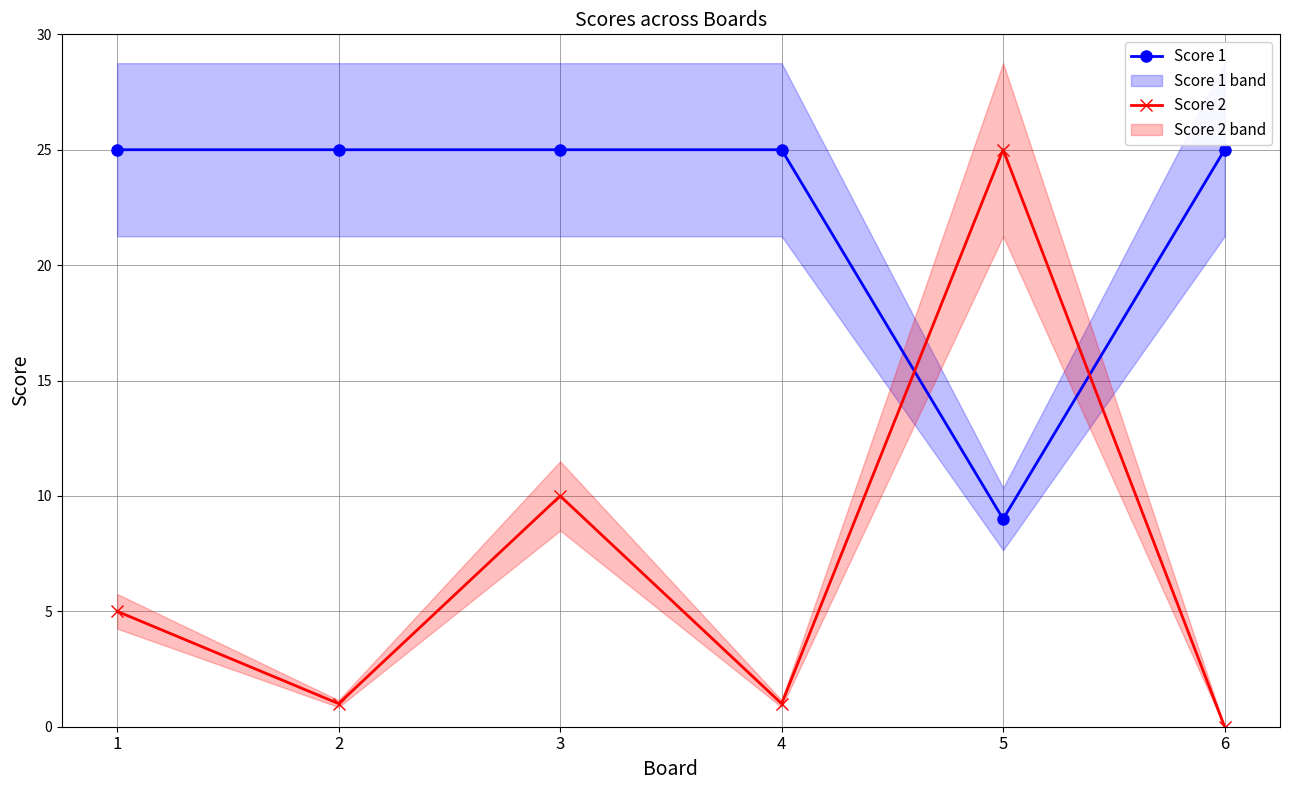

What are all the series names shown in the legend?

Score 1, Score 2